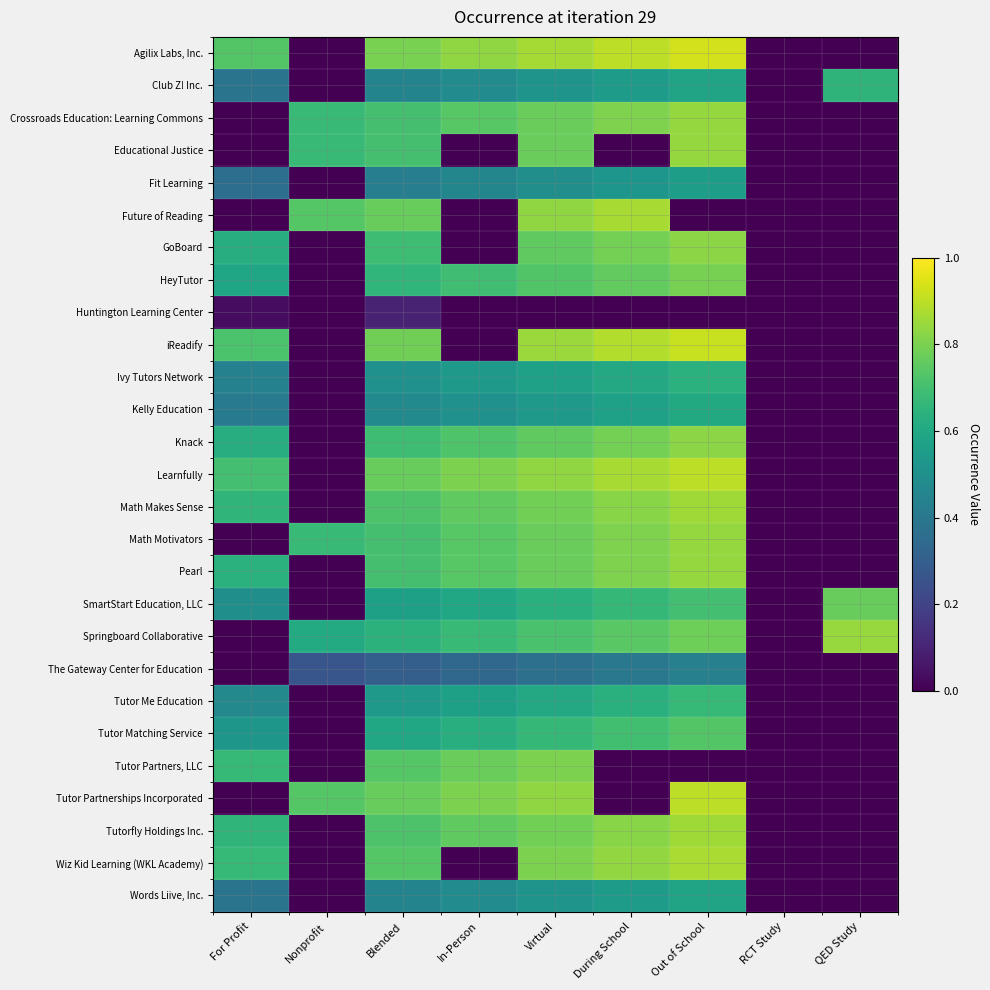

Between Blended and In-Person, which is larger?

In-Person